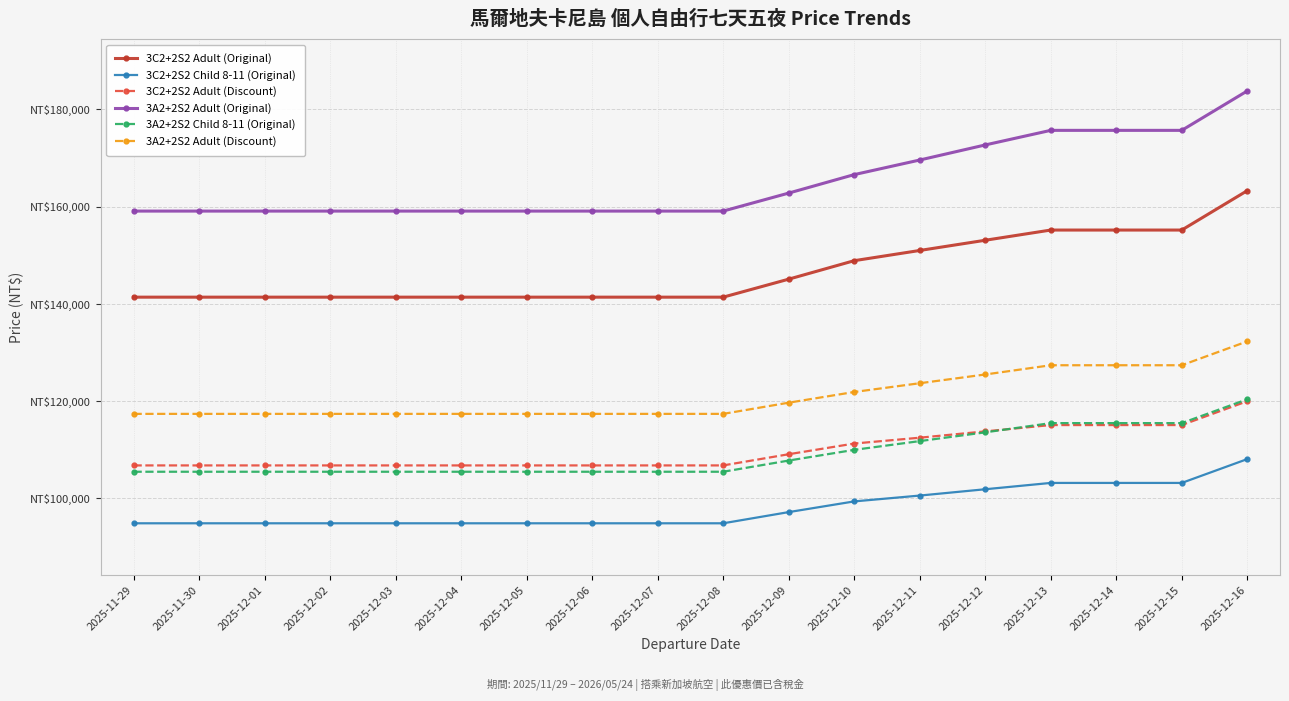

What is the difference between the highest and lowest values at 2025-12-04?

64200